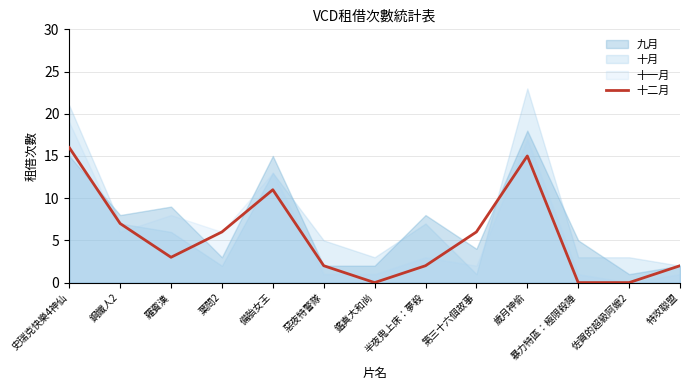

Which category has the highest value in the 十二月 series?

史瑞克快樂4神仙